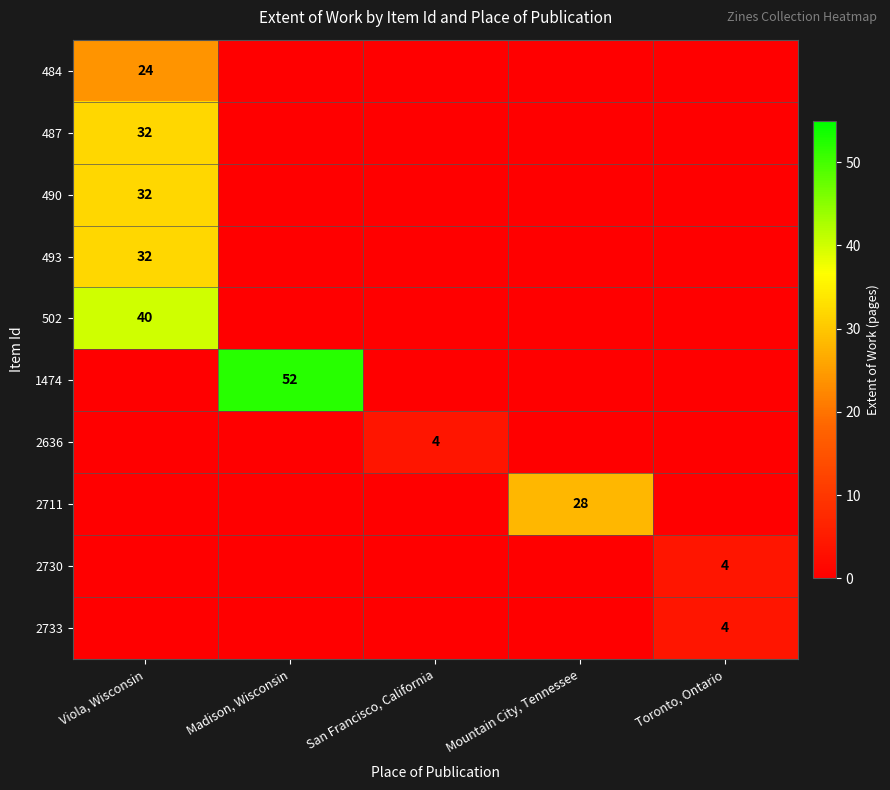

Rank the series at Viola, Wisconsin from highest to lowest value.

502, 487, 490, 493, 484, 1474, 2636, 2711, 2730, 2733